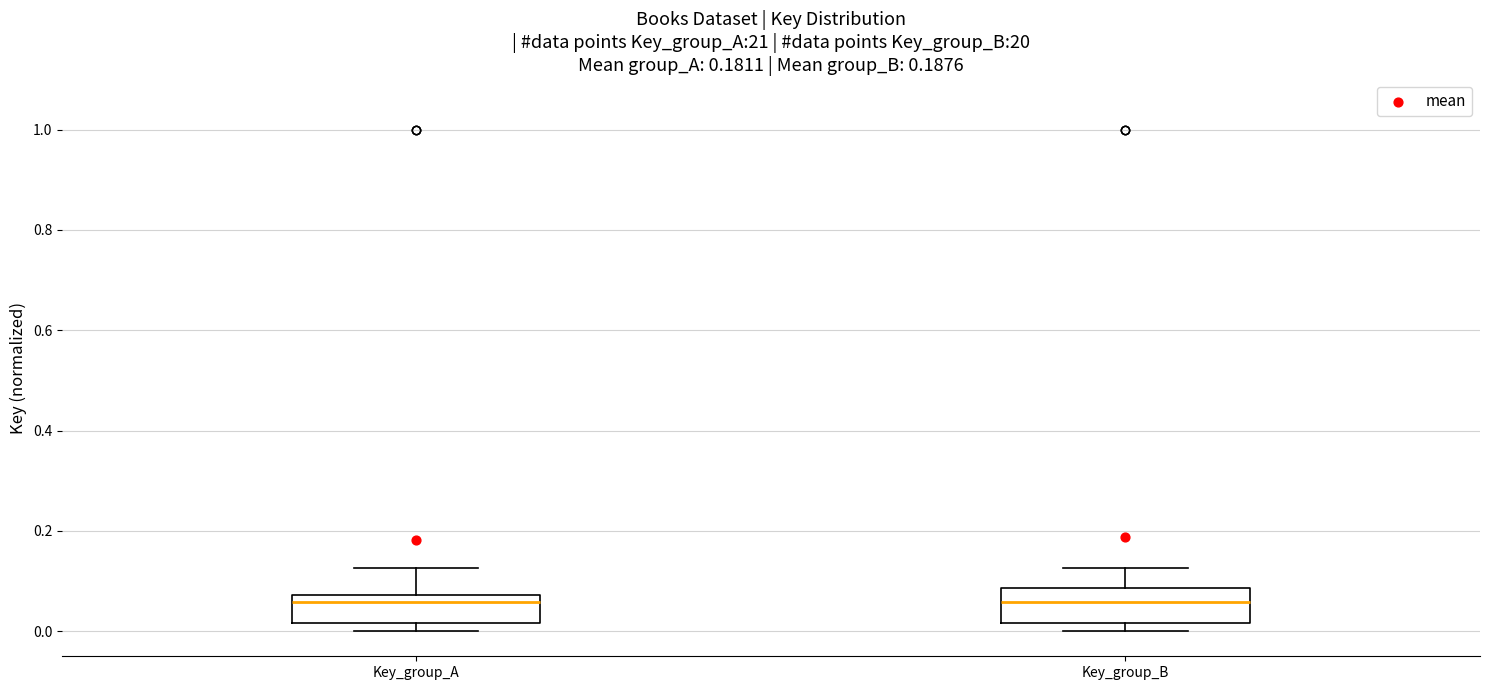

Reading left to right, transcribe this box plot: for each box, give where its median line is, the range the box spans, and where its two whiskers end, as read against the y-axis. The values are not printed on the chart, so give them approximately, as read against the axis.

Key_group_A: median 0.06, box 0.02 to 0.08, whiskers 0.00 to 0.12
Key_group_B: median 0.06, box 0.02 to 0.08, whiskers 0.00 to 0.12